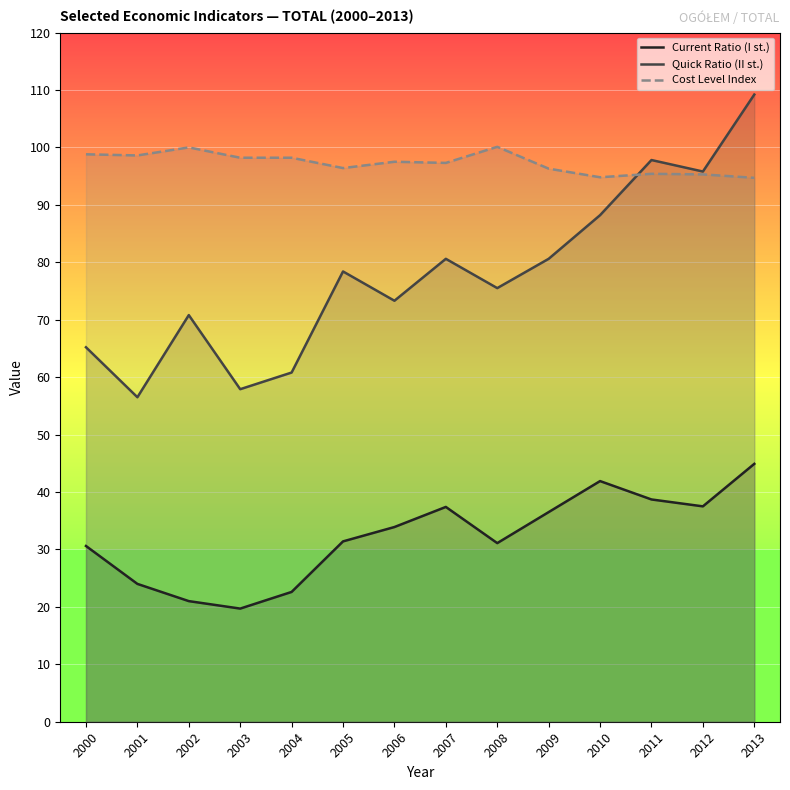

At which category is the sum across all series the highest?

2013